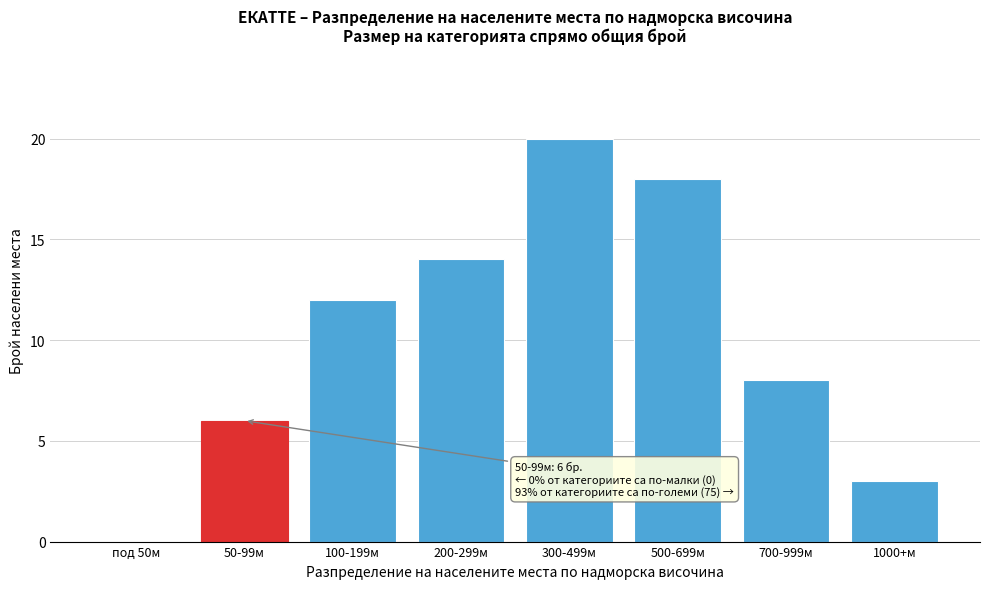

Reading left to right, extract all data points from this chart.

под 50м=0	50-99м=6	100-199м=12	200-299м=14	300-499м=20	500-699м=18	700-999м=8	1000+м=3